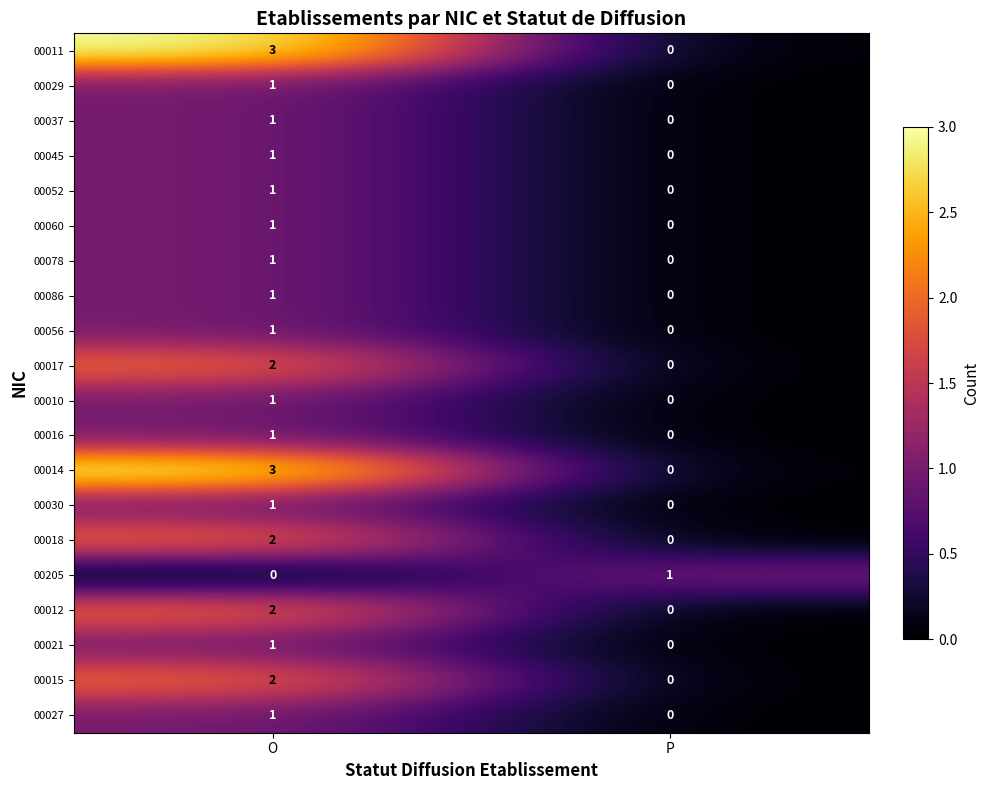

Rank the categories by 00056 value from highest to lowest.

O, P